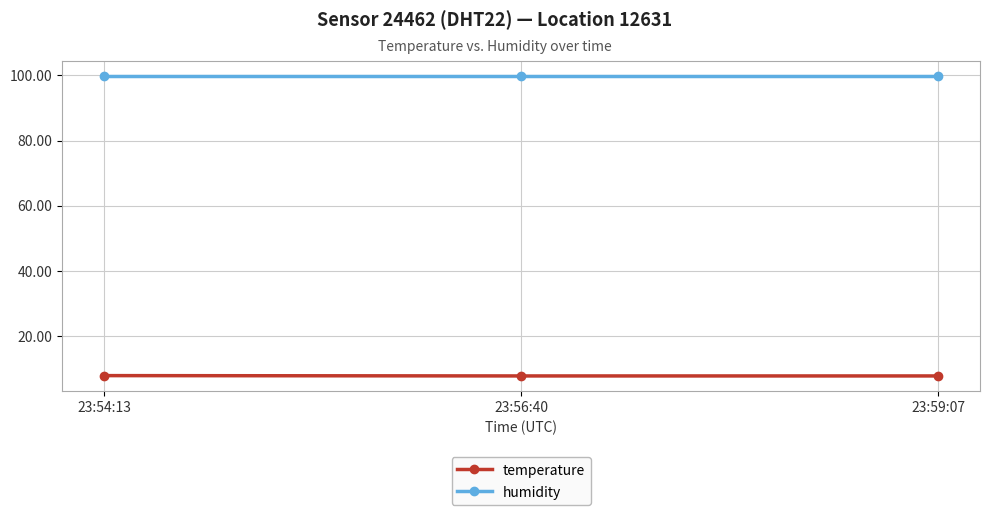

At how many categories does at least one series exceed 40?

3